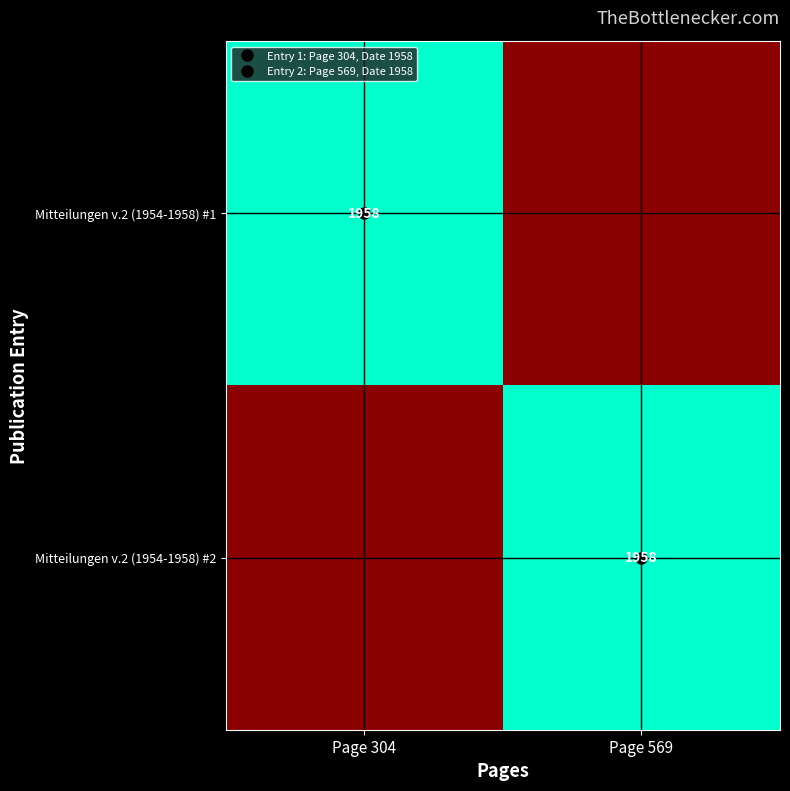

What is the total value across all series at Page 569?

1